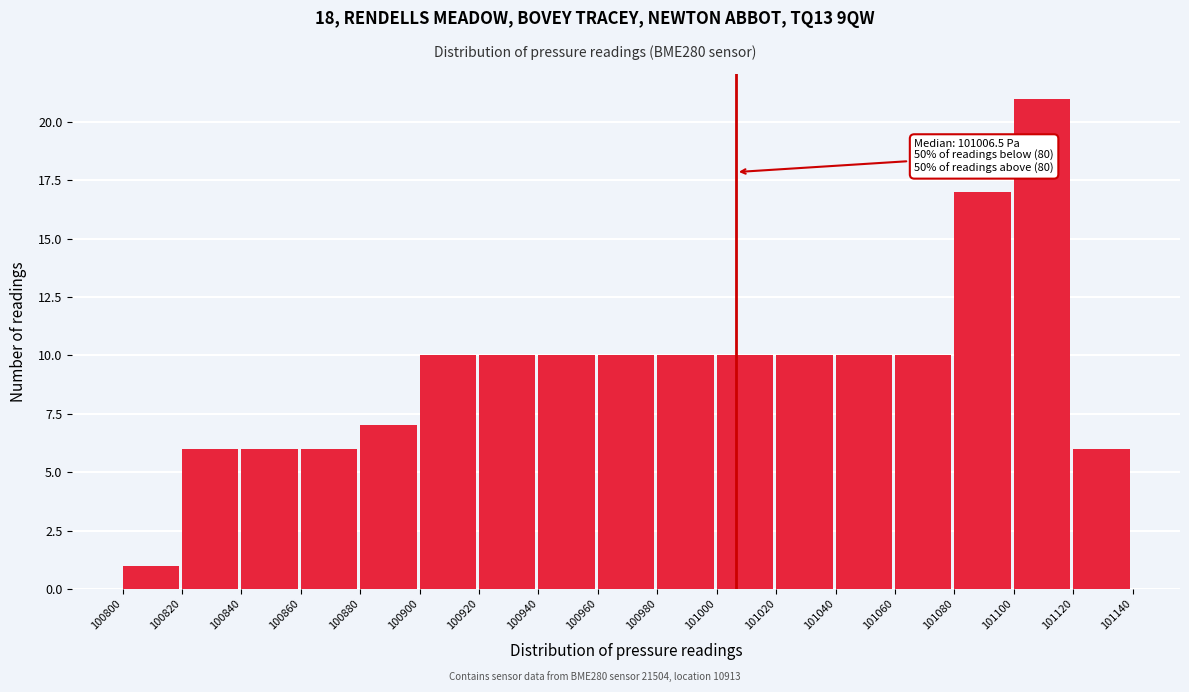

Which range on the x-axis has the tallest bar?

101100 to 101120